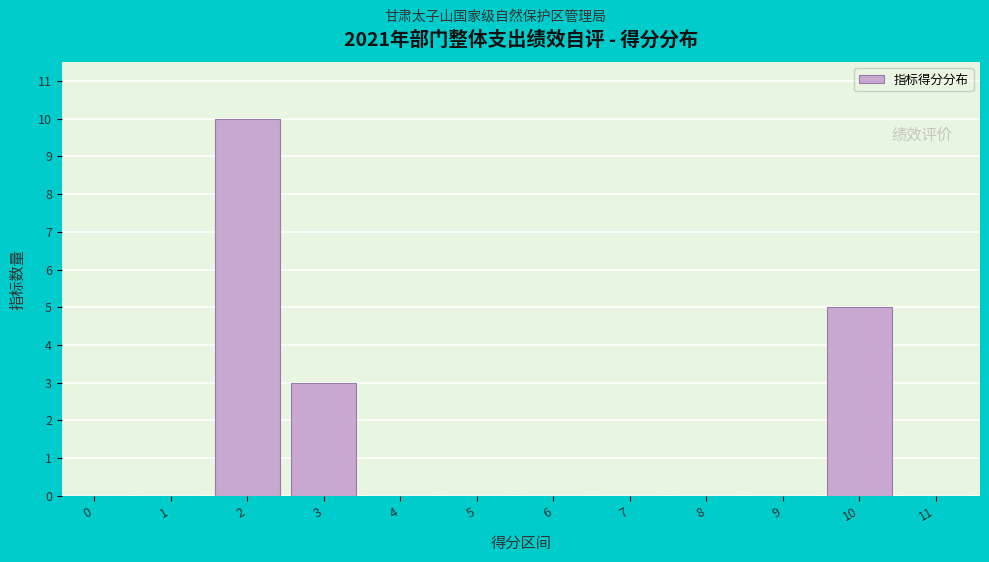

Reading right to left, extract all data points from this chart.

11=0	10=5	9=0	8=0	7=0	6=0	5=0	4=0	3=3	2=10	1=0	0=0